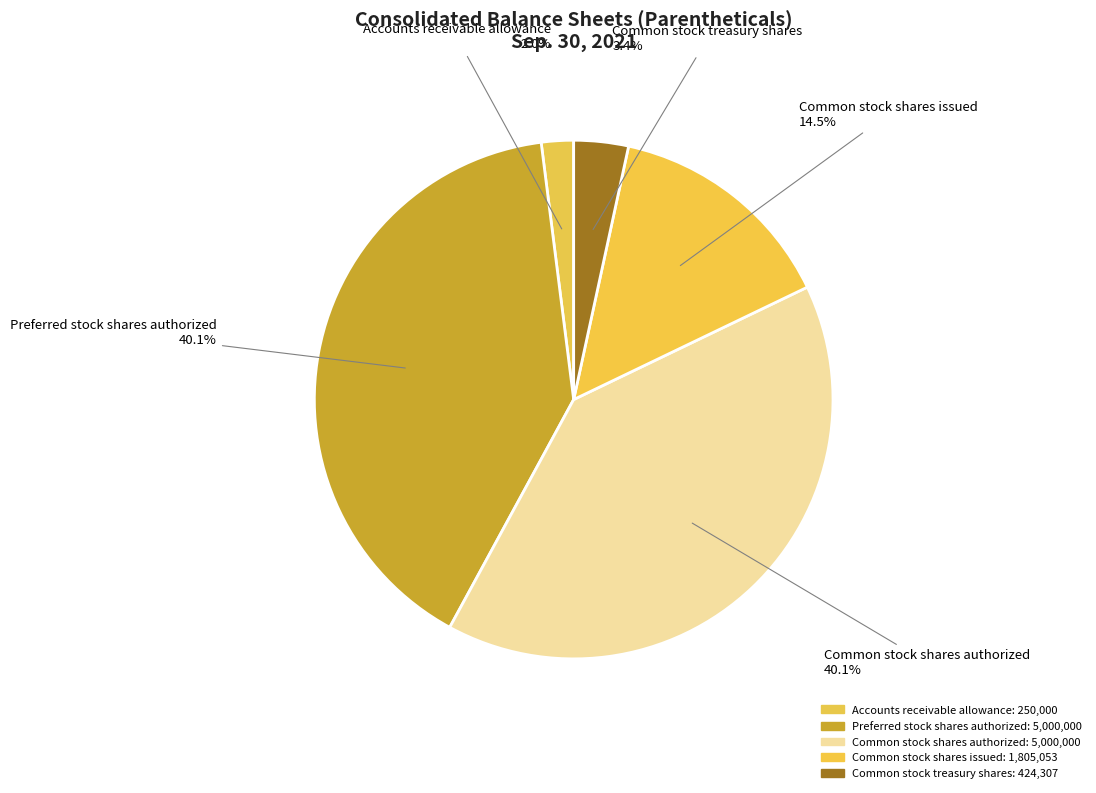

Is there any slice that represents more than half of the pie?

No